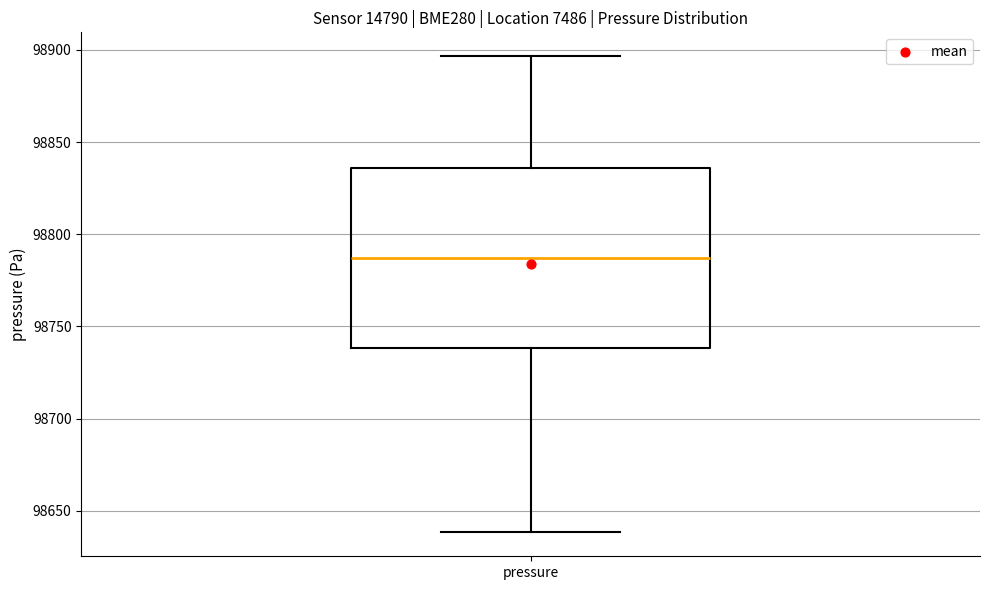

Where is the lower edge of the box for pressure on the y-axis? The values are not printed on the chart, so give them approximately, as read against the axis.

98740